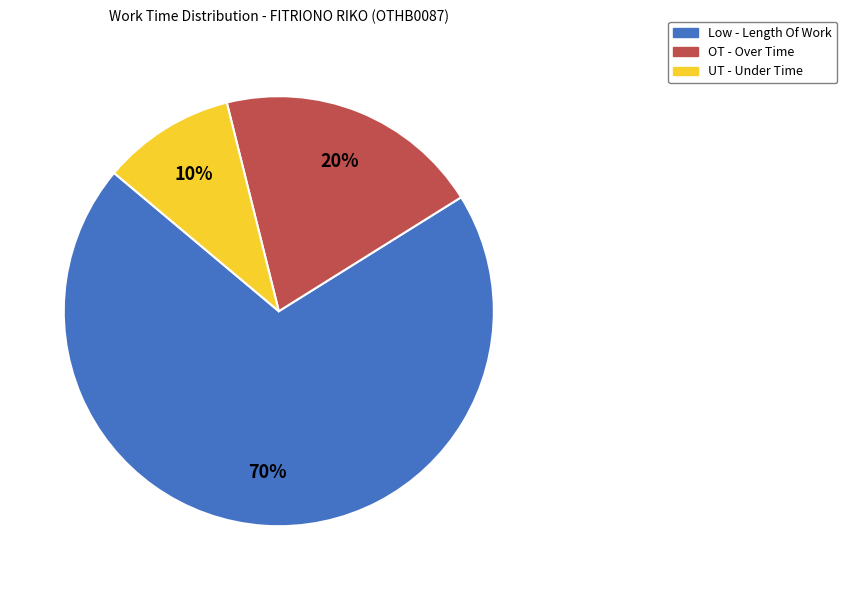

True or false: Low - Length Of Work accounts for 84% of the total.

False